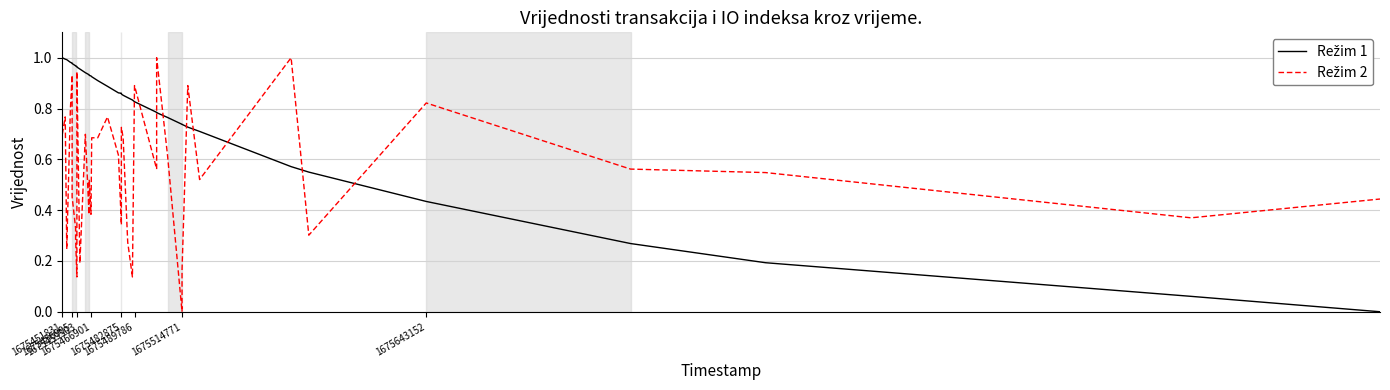

What are all the series names shown in the legend?

Režim 1, Režim 2